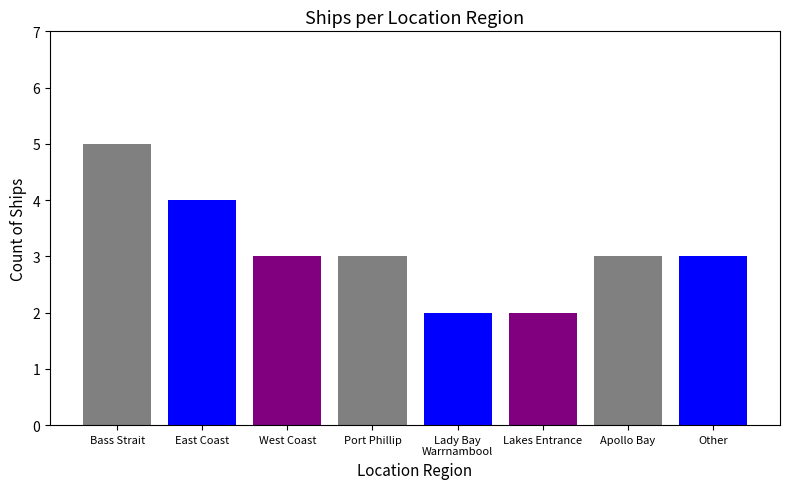

At which category does the chart reach its peak across all series?

Bass Strait